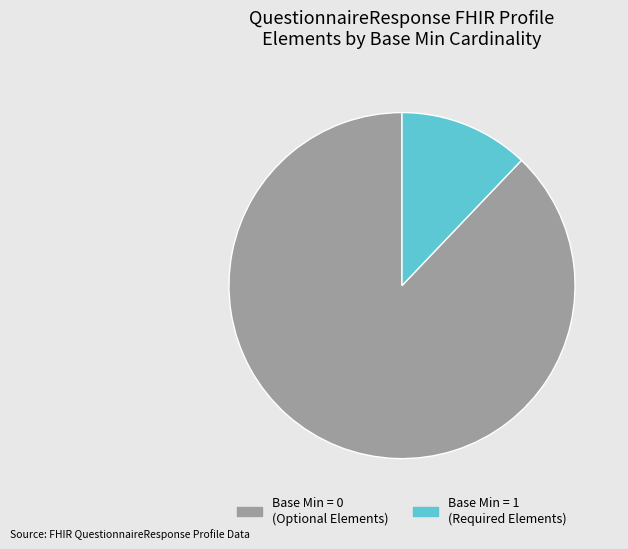

The Base Min = 1 (Required Elements) slice represents 27% of the pie. True or false?

False